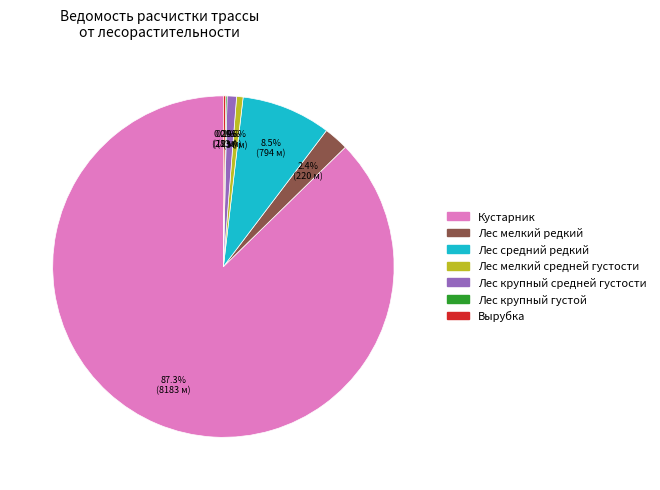

Rank the categories by value from lowest to highest.

Лес (крупный густой), Вырубка, Лес (мелкий средней густости), Лес (крупный средней густости), Лес (мелкий редкий), Лес (средний редкий), Кустарник